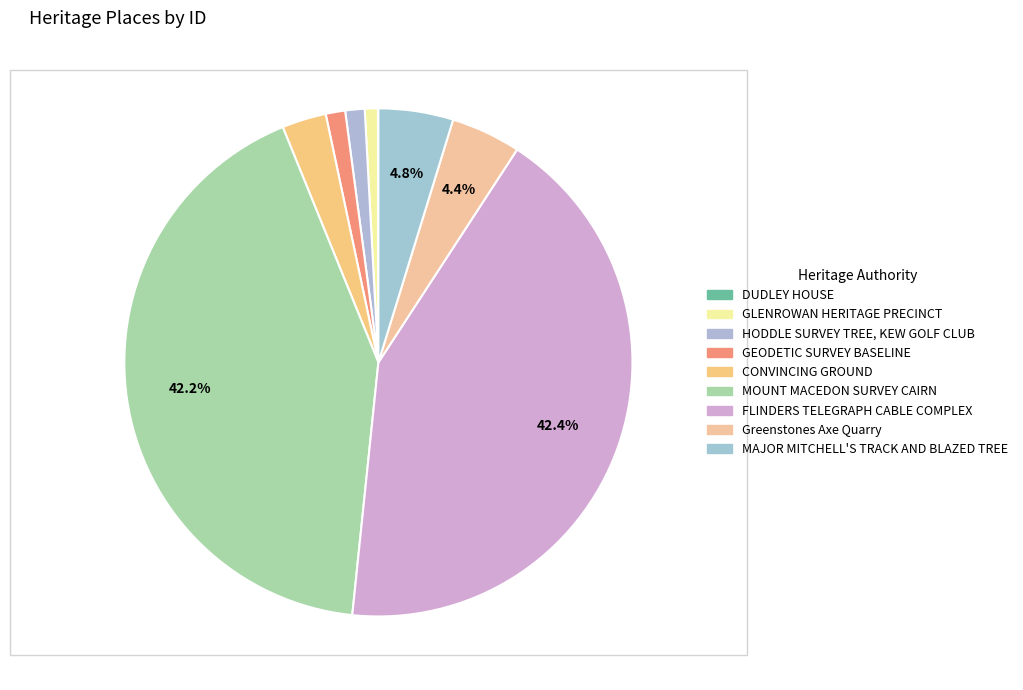

What is the change in value from HODDLE SURVEY TREE, KEW GOLF CLUB to MAJOR MITCHELL'S TRACK AND BLAZED TREE?

+17268